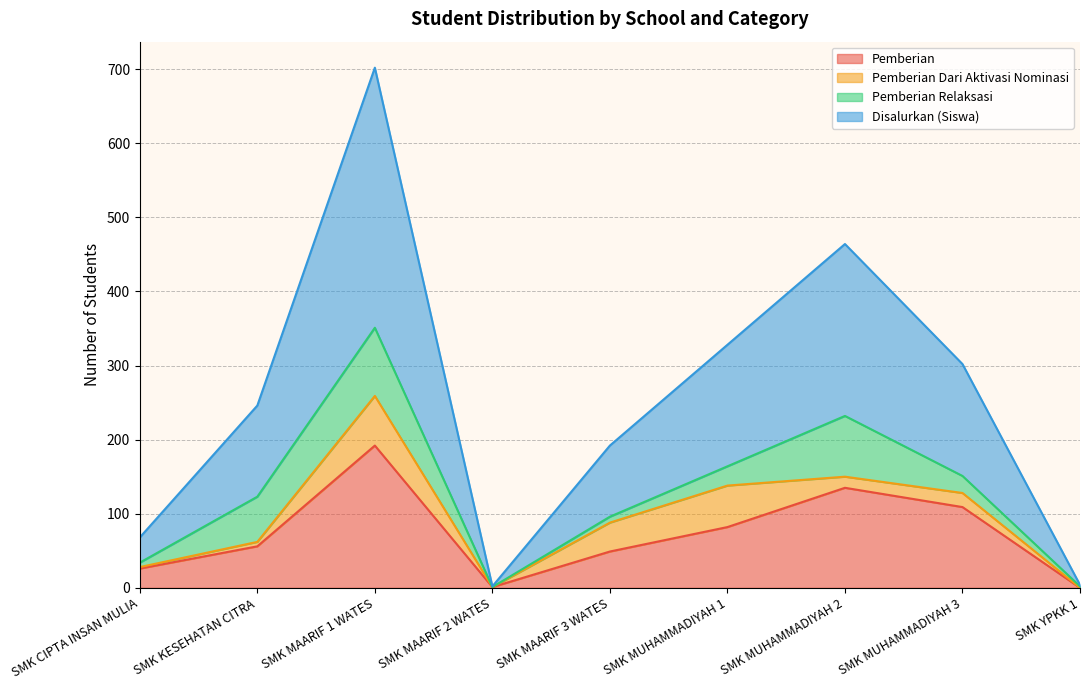

Which label corresponds to the smallest value in the chart?

SMK YPKK 1